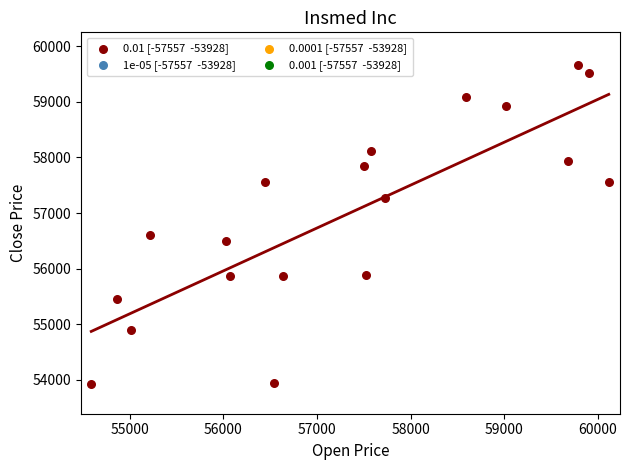

What Y value in the scatter plot is closest to 56791?

56609